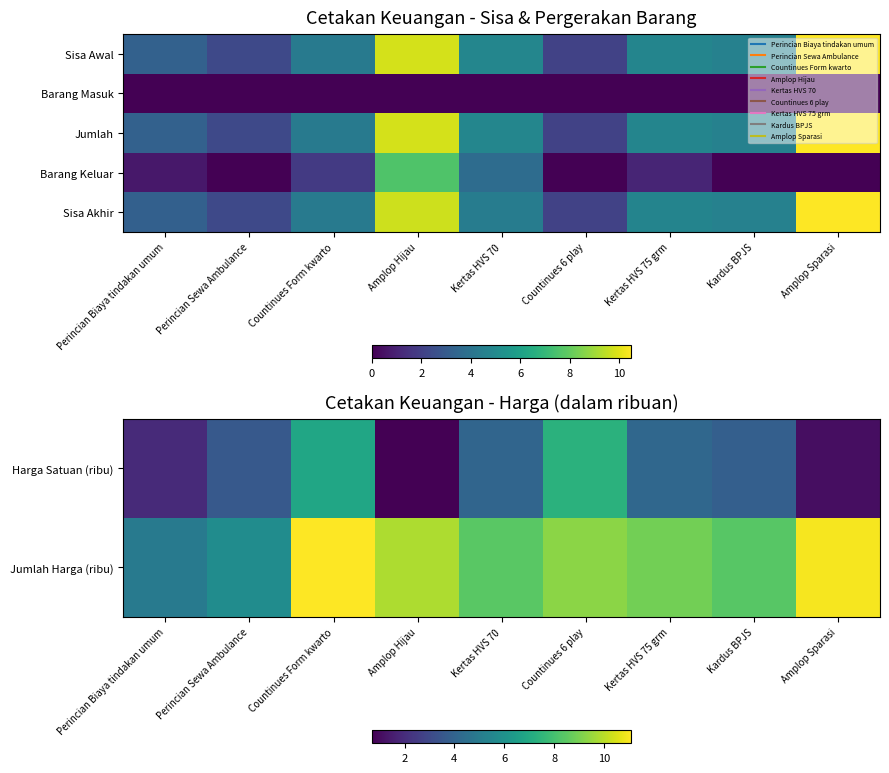

Which category has the lowest value in the Sisa Akhir series?

Countinues 6 play